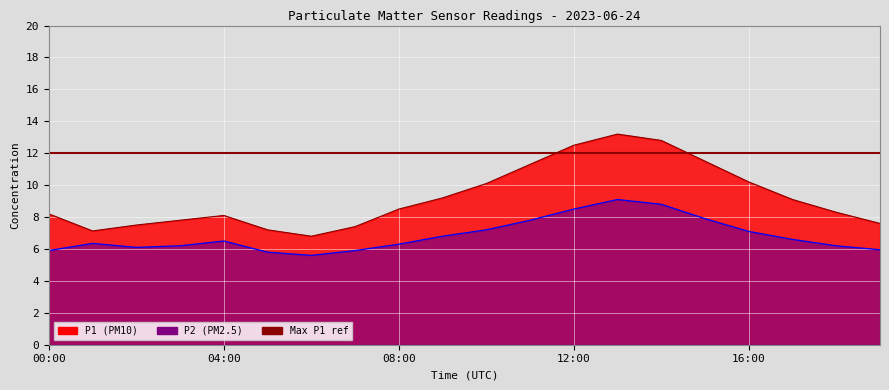

True or false: P2 and P1 intersect in this chart.

False